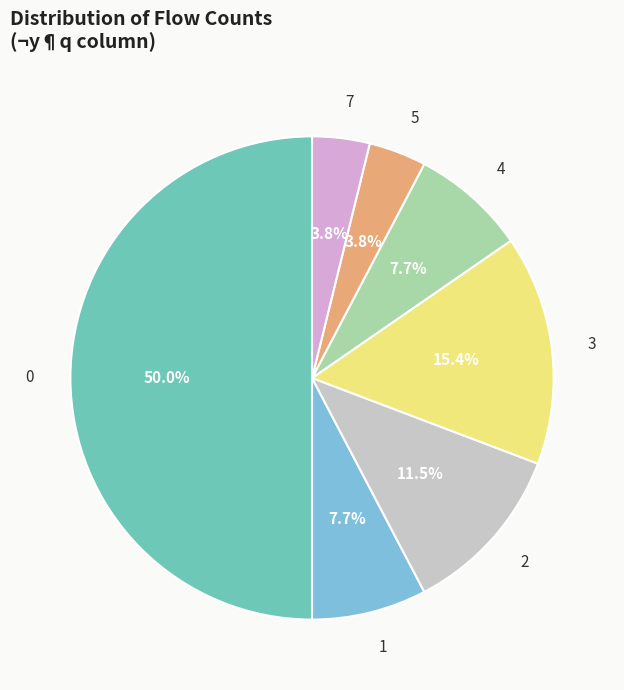

Does 4 represent more than half of the total?

No